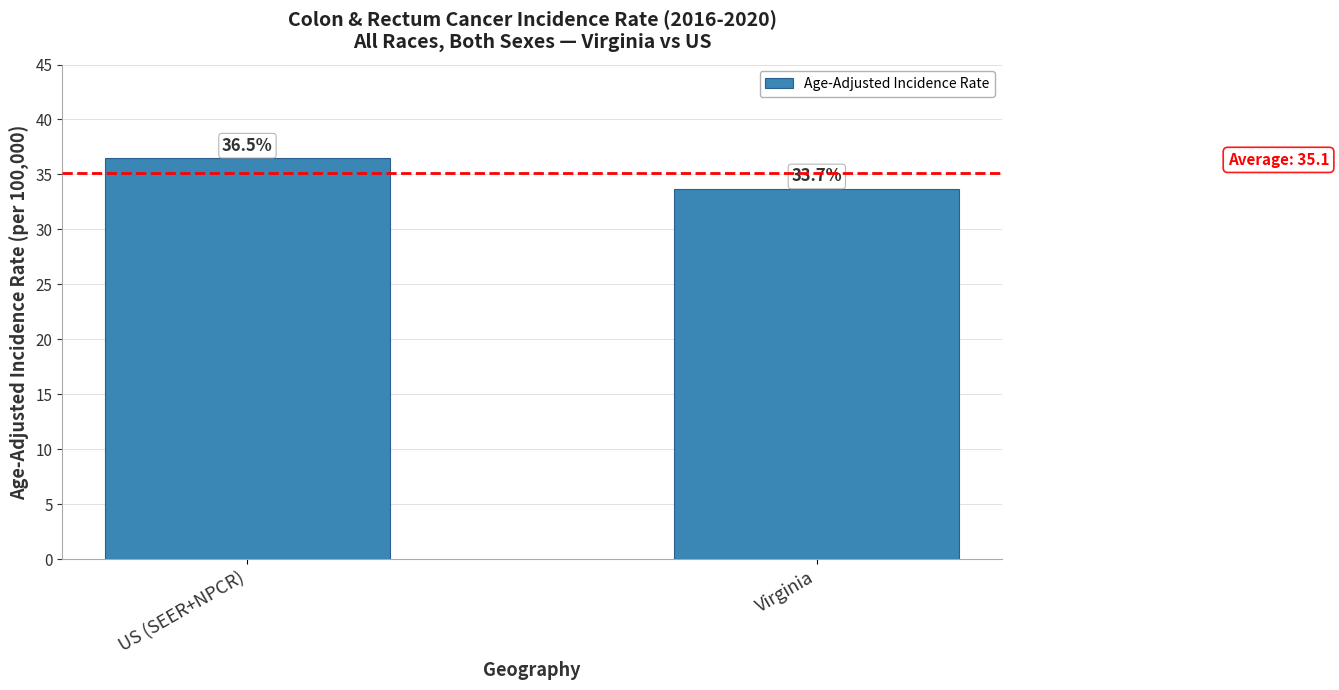

Count the number of data series in this chart.

1